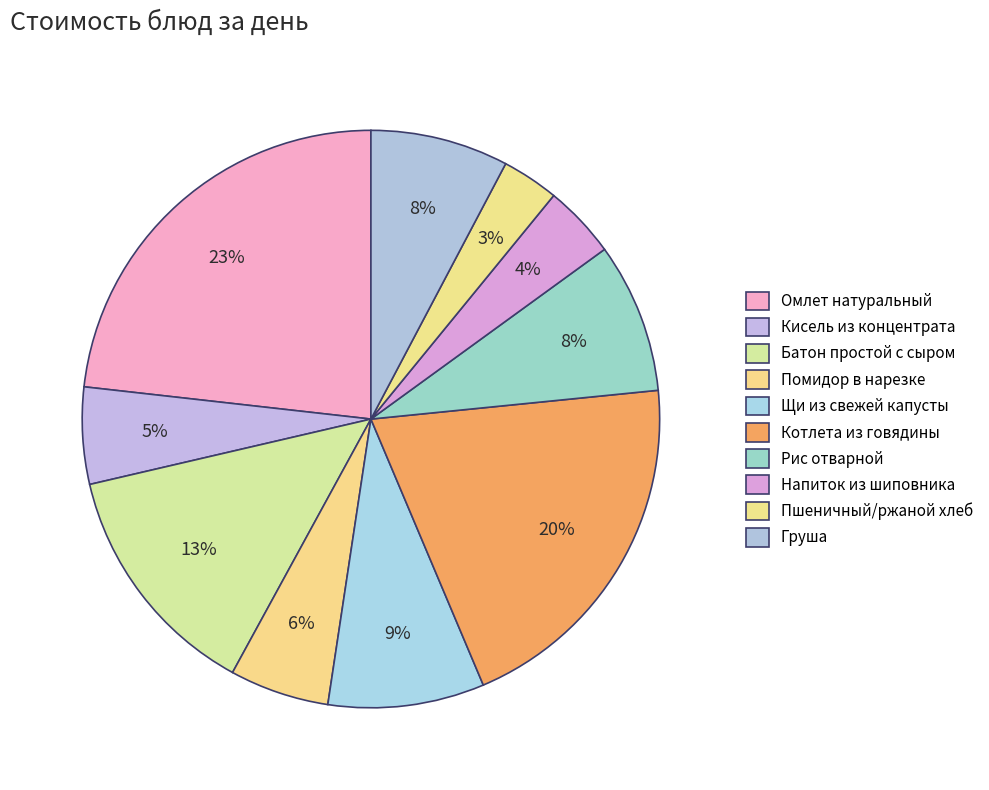

How many segments does this pie chart have?

10